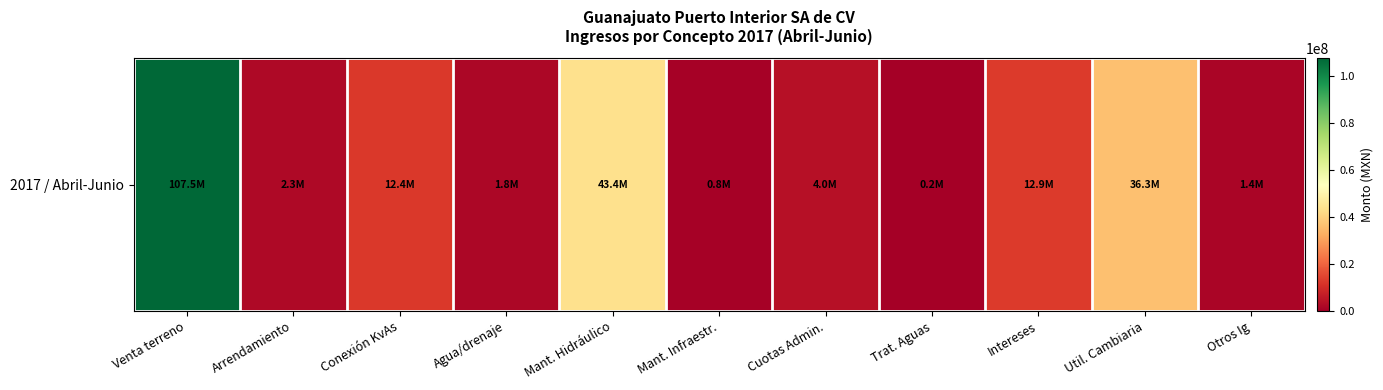

Count the number of values greater than 3998737.

6